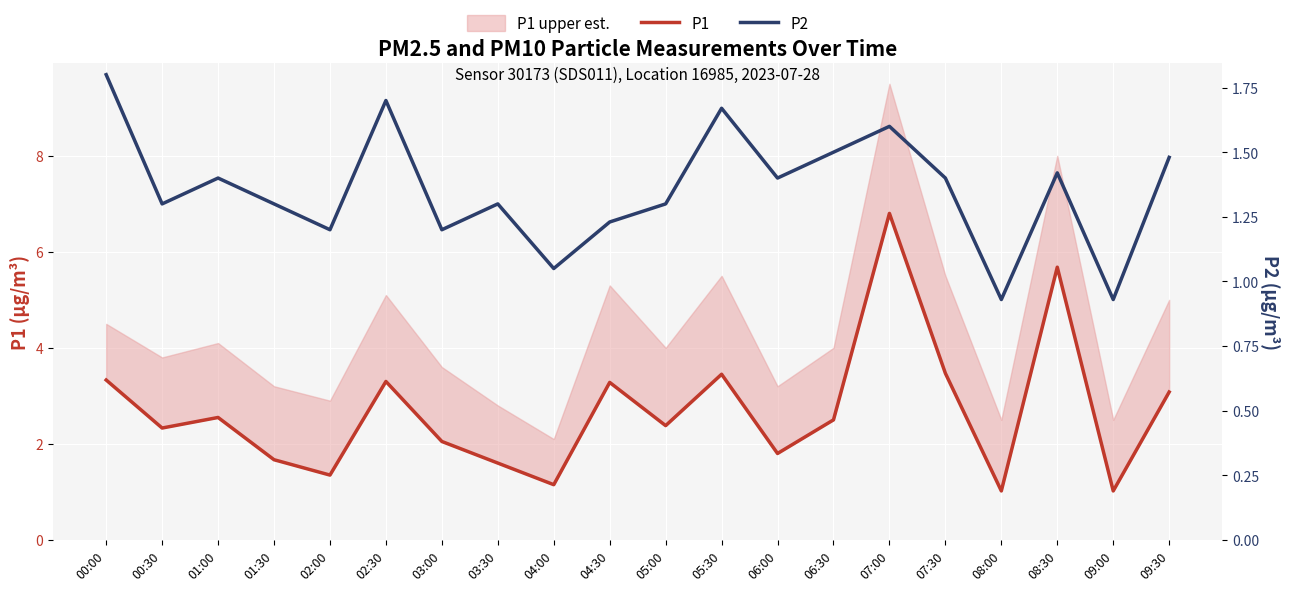

What is the average value of the P1 series?

2.7